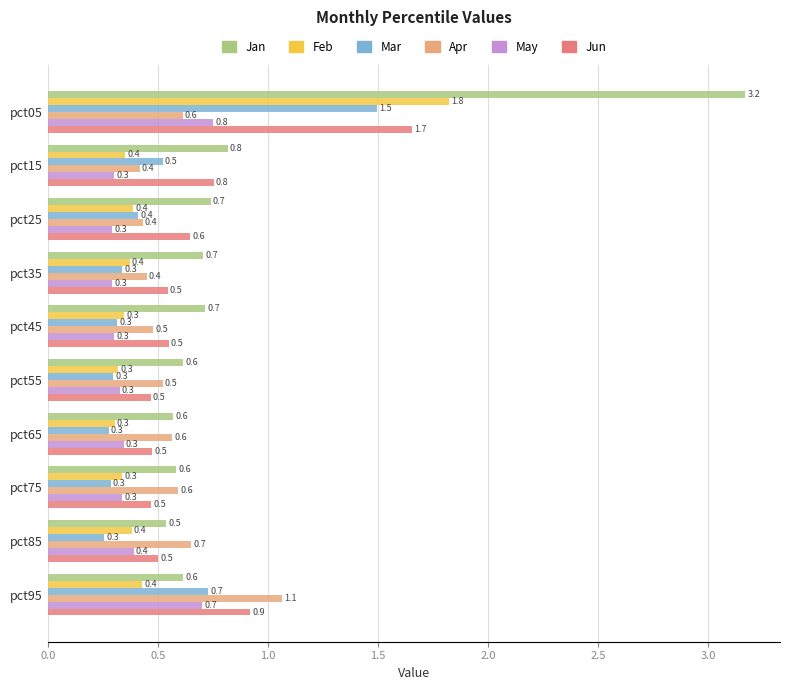

List the series in order of their peak value, lowest first.

May, Apr, Mar, Jun, Feb, Jan